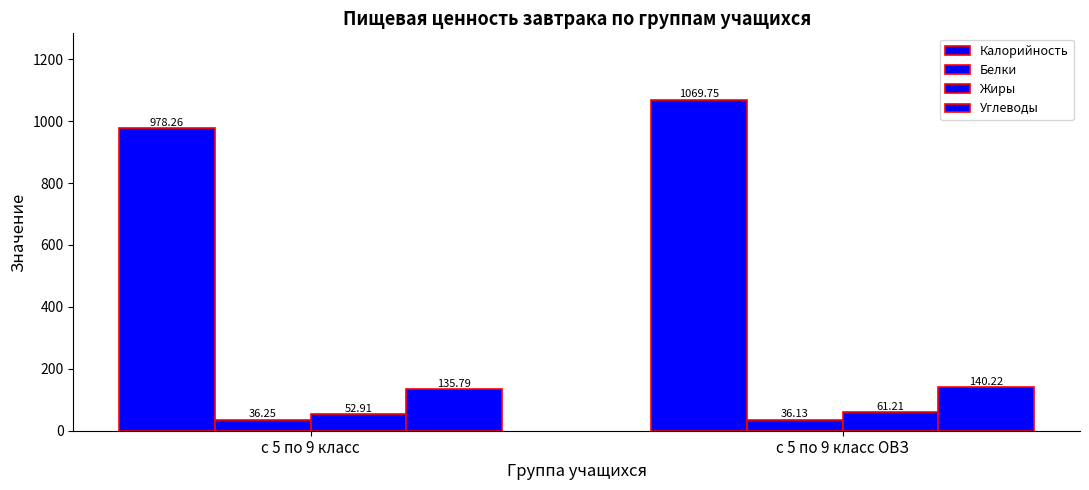

Reading left to right, transcribe all the data shown in this chart.

Калорийность: 978.3	1069.8
Белки: 36.2	36.1
Жиры: 52.9	61.2
Углеводы: 135.8	140.2